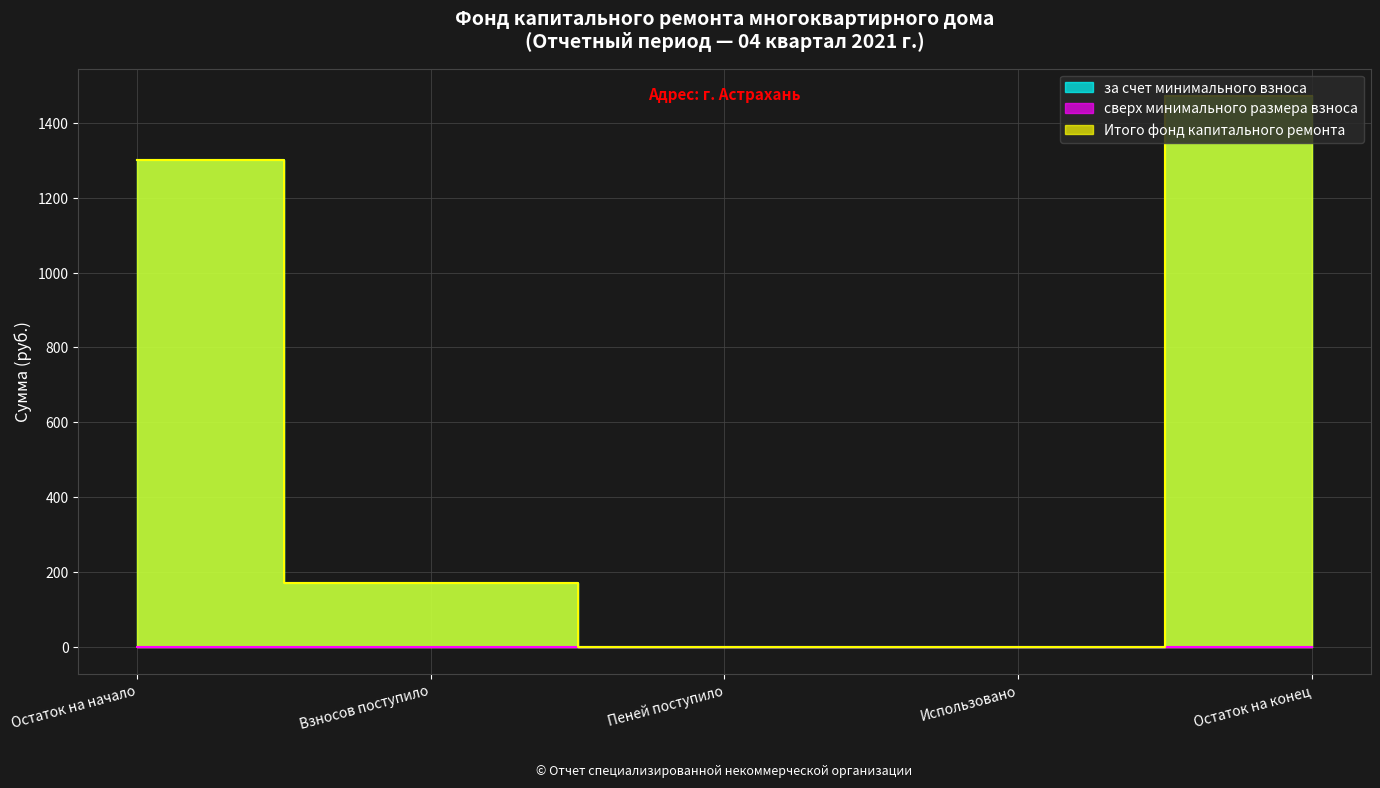

What value does the поступило взносов series have at 1?

171.3